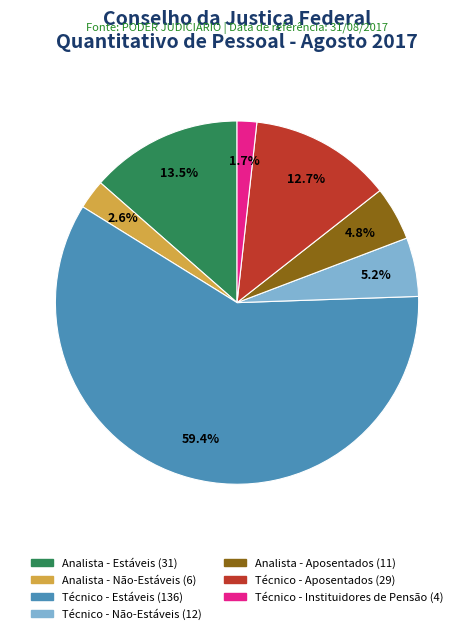

Which category has the smallest portion of the pie?

Técnico - Instituidores de Pensão